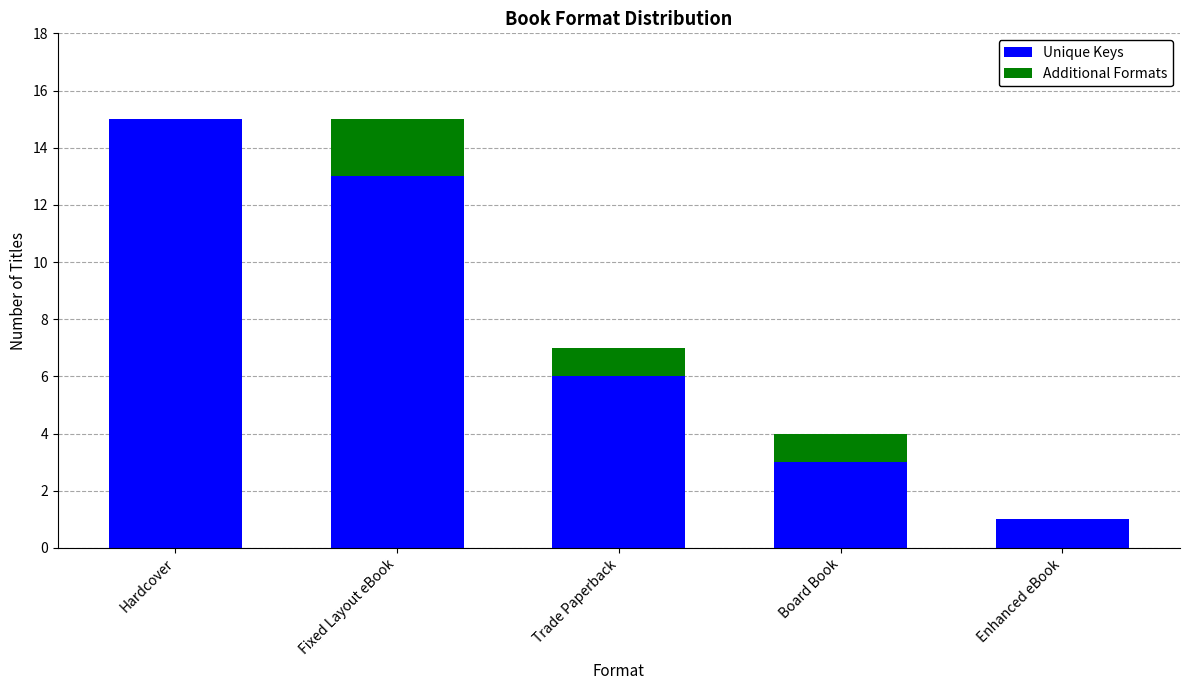

What is the total value across all series at Fixed Layout eBook?

15